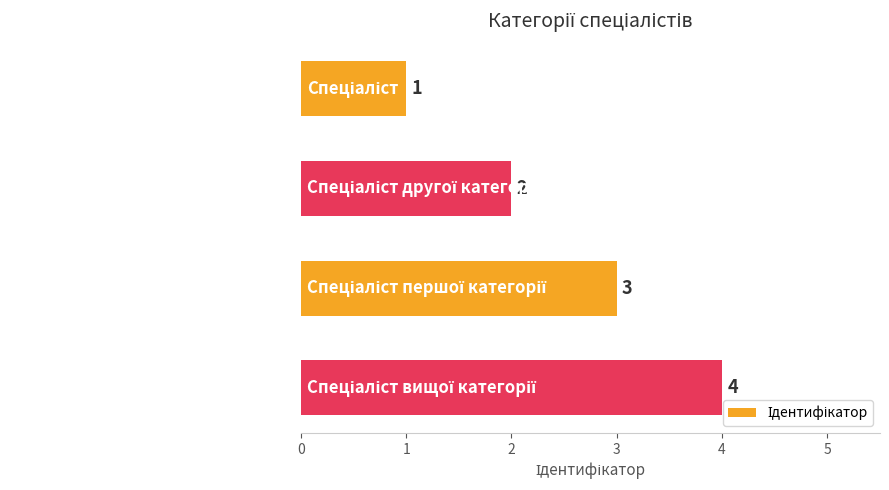

What is the value of the 3rd bar from the top?

3